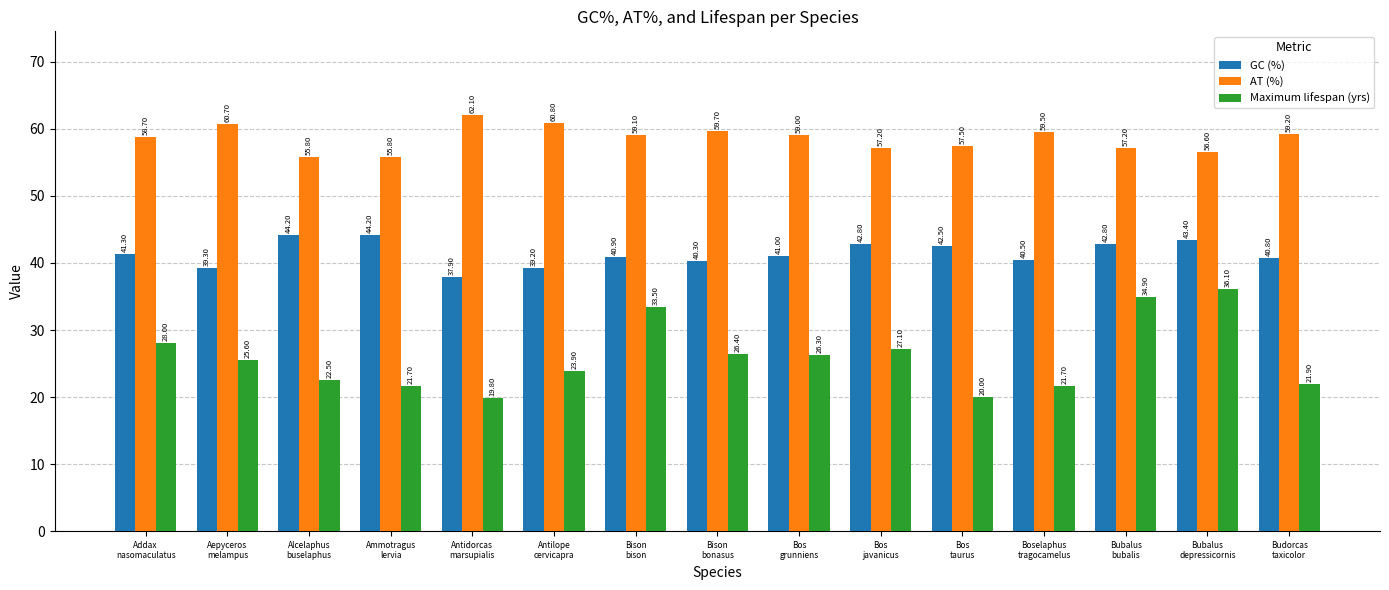

Which series has the widest spread of values?

Maximum lifespan (yrs)